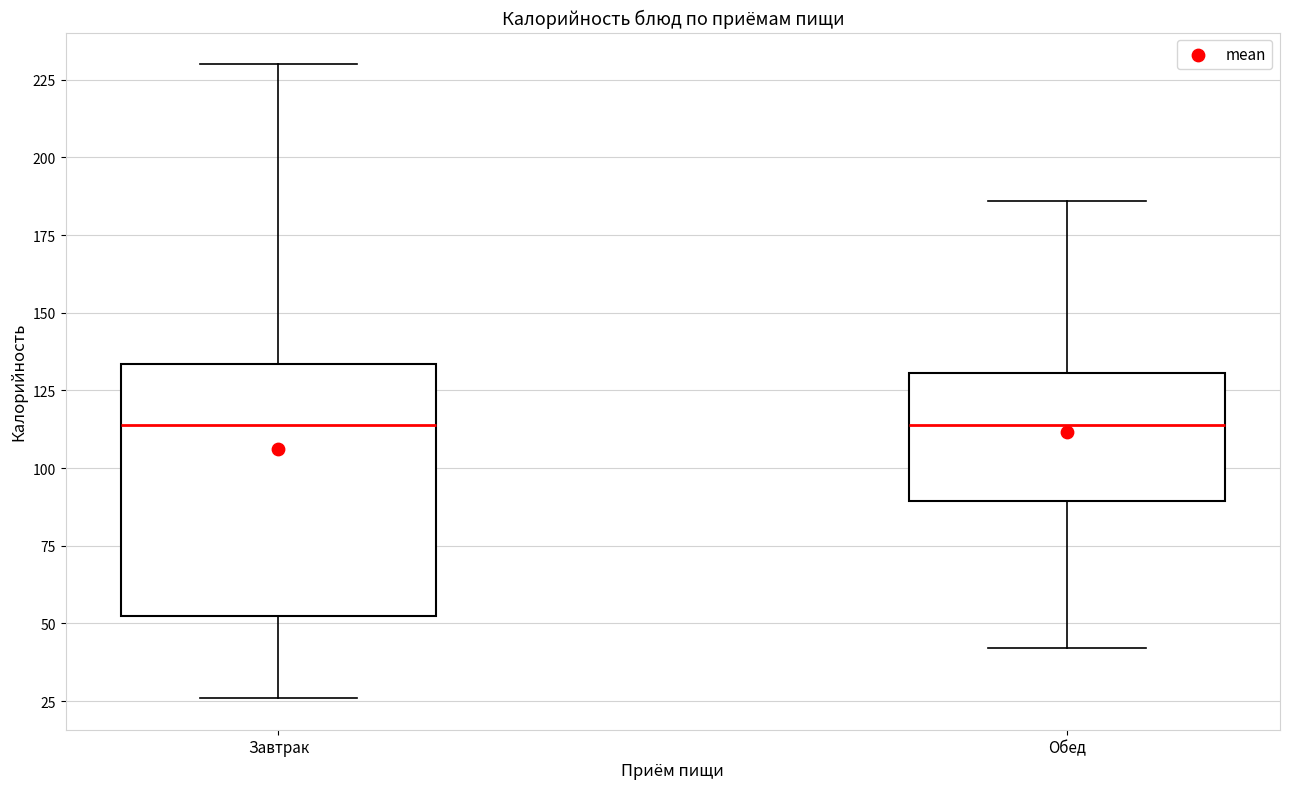

Which box is the tallest, from its lower edge to its upper edge?

Завтрак